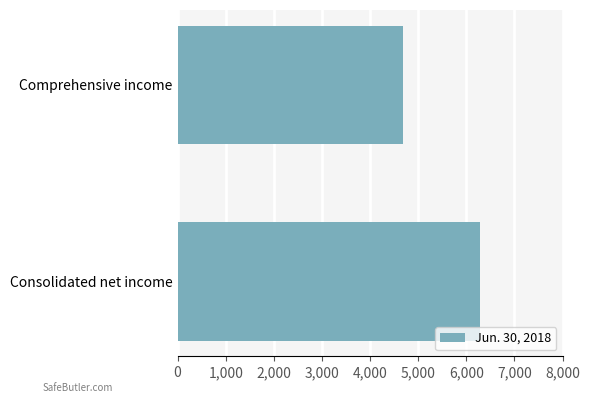

How many data points does each series have?

2